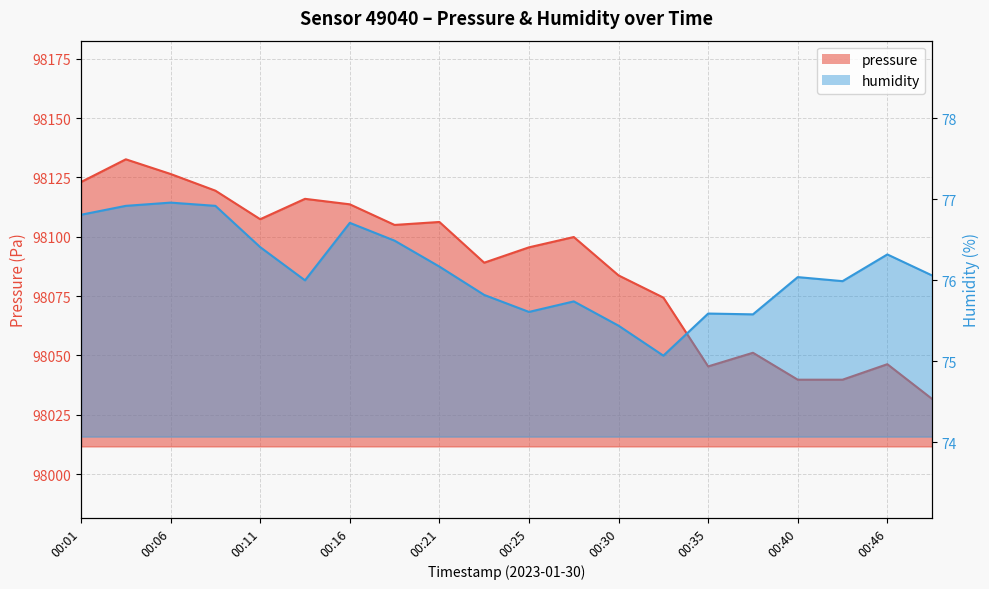

Reading right to left, what are all the values shown in this chart?

pressure: 00:49=98031.7	00:46=98046.3	00:43=98039.8	00:40=98039.8	00:38=98051.1	00:35=98045.4	00:33=98074.4	00:30=98083.7	00:28=98099.9	00:25=98095.6	00:23=98089.1	00:21=98106.2	00:18=98105.0	00:16=98113.7	00:13=98116.0	00:11=98107.4	00:08=98119.4	00:06=98126.5	00:03=98132.7	00:01=98123.1
humidity: 00:49=76.1	00:46=76.3	00:43=76.0	00:40=76.0	00:38=75.6	00:35=75.6	00:33=75.1	00:30=75.4	00:28=75.7	00:25=75.6	00:23=75.8	00:21=76.2	00:18=76.5	00:16=76.7	00:13=76.0	00:11=76.4	00:08=76.9	00:06=77.0	00:03=76.9	00:01=76.8